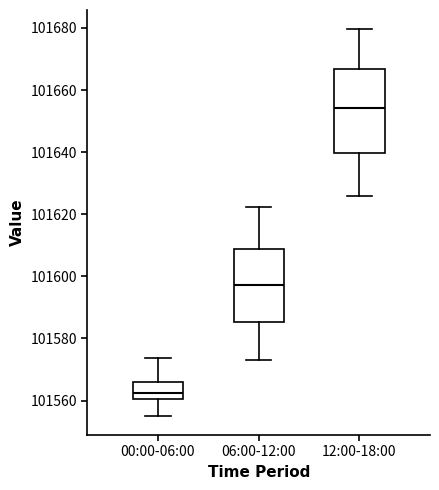

Reading left to right, read every box against the y-axis: the position of its median line, the range the box covers, and the ends of its whiskers. The values are not printed on the chart, so give them approximately, as read against the axis.

00:00-06:00: median 101562, box 101560 to 101566, whiskers 101556 to 101574
06:00-12:00: median 101598, box 101586 to 101608, whiskers 101574 to 101622
12:00-18:00: median 101654, box 101640 to 101666, whiskers 101626 to 101680